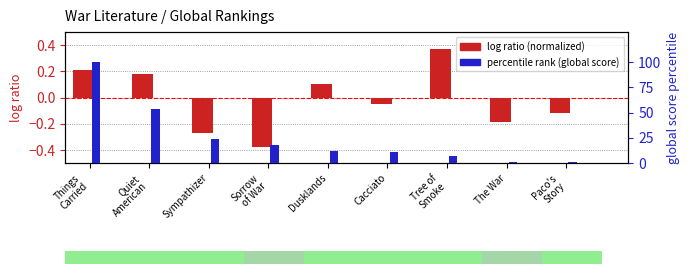

How many data points in log ratio (normalized) are above 0?

4